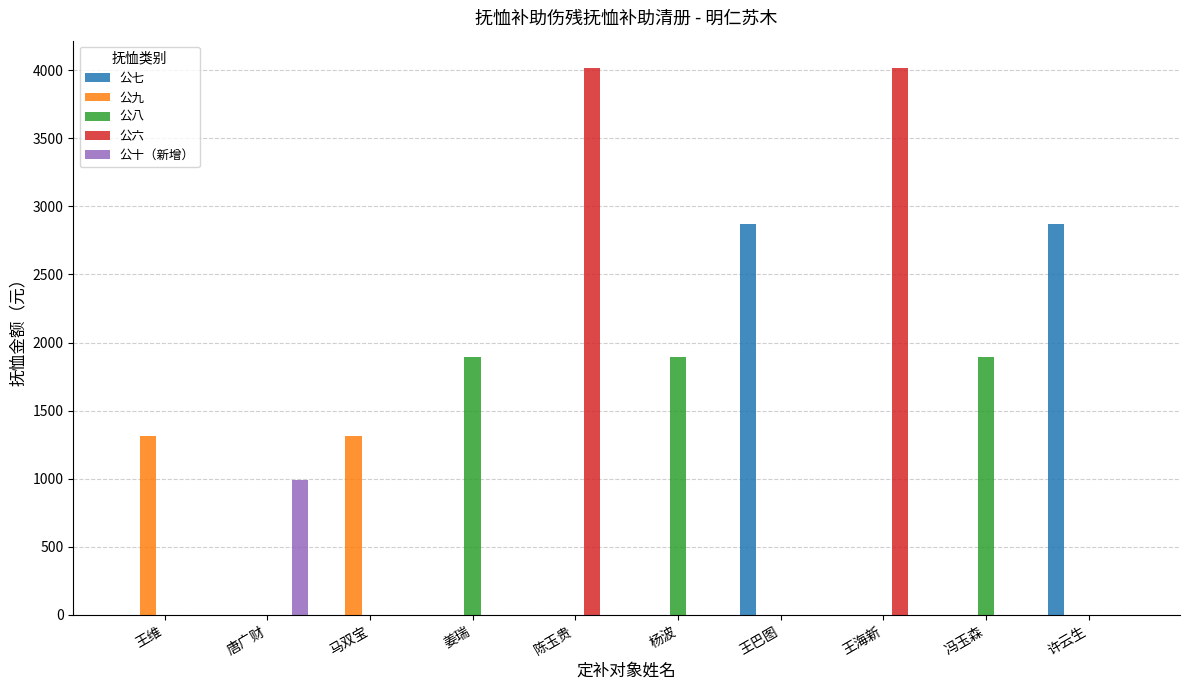

How many values in the 公七 series exceed 0?

2